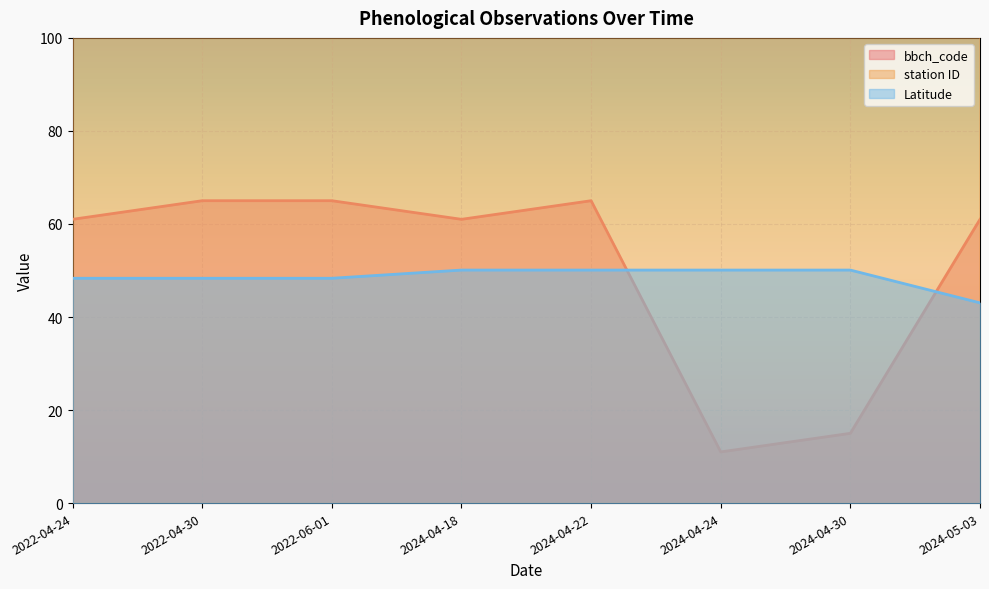

What is the label of the 4th point from the right?

2024-04-22